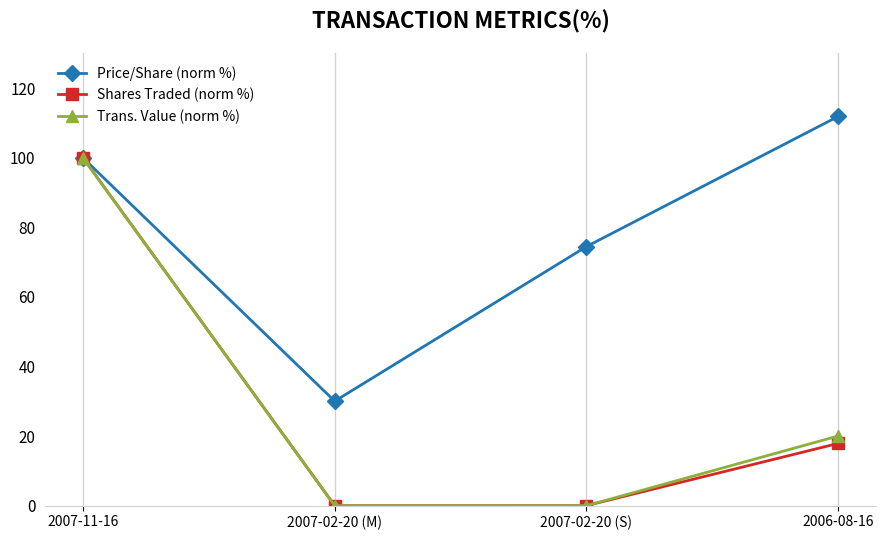

List the labels in order of Price/Share (norm %) value, smallest first.

2007-02-20 (M), 2007-02-20 (S), 2007-11-16, 2006-08-16